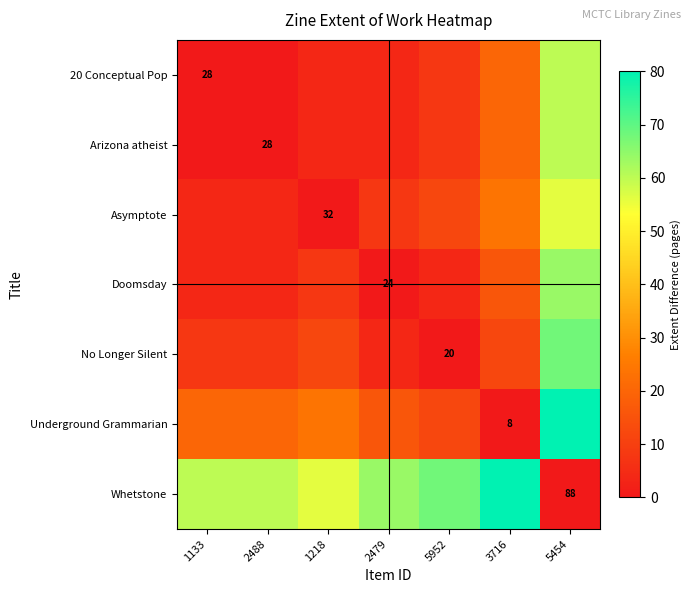

The 20 Conceptual Pop series shows 6 at 1133. True or false?

False